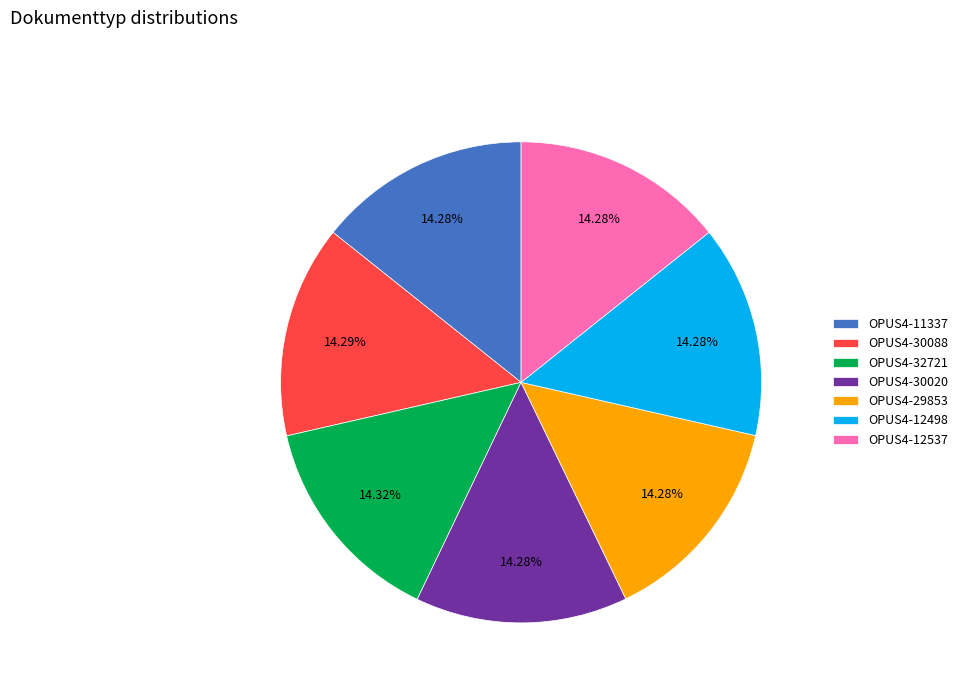

To the nearest percent, what portion does OPUS4-11337 represent?

14%